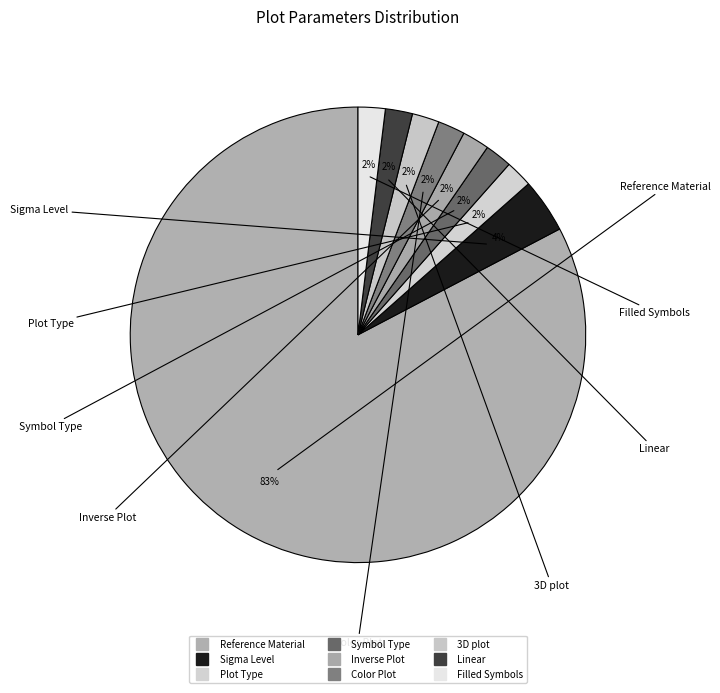

Rank the categories by value from lowest to highest.

Plot Type, Symbol Type, Inverse Plot, Color Plot, 3D plot, Linear, Filled Symbols, Sigma Level, Reference Material